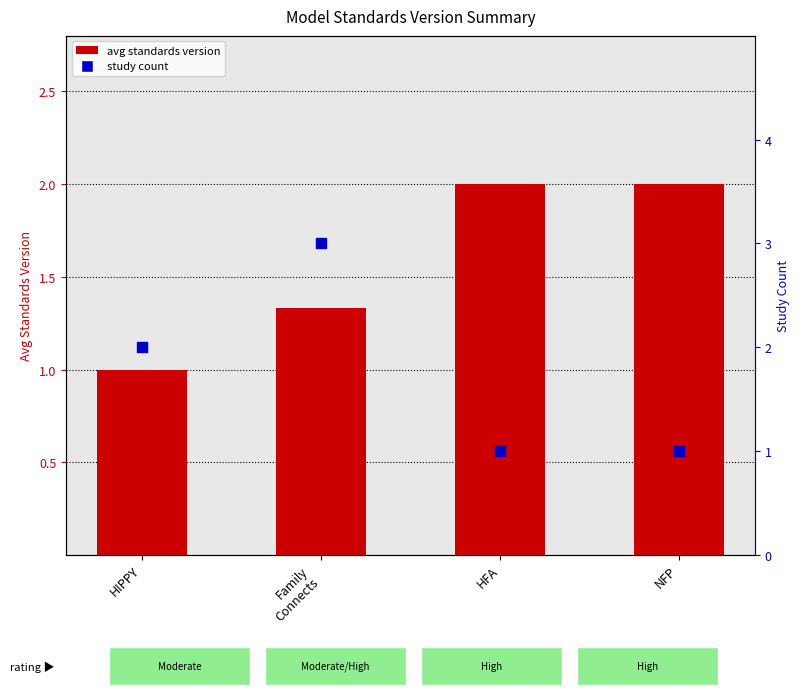

At how many categories does at least one series exceed 1?

4